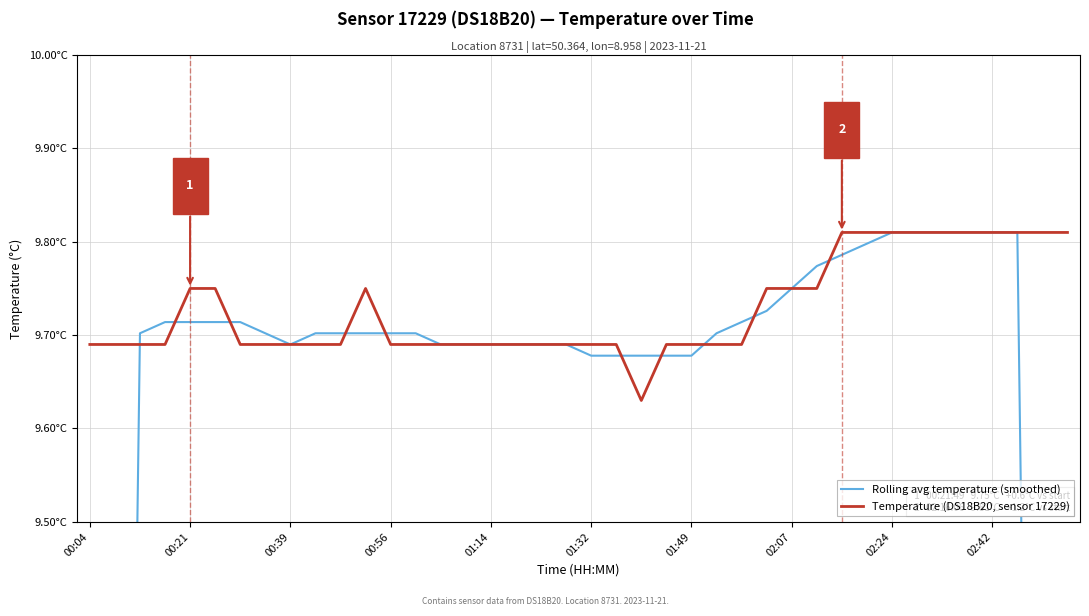

How many times do Temperature (DS18B20, sensor 17229) and Rolling avg temperature (smoothed) cross each other?

10